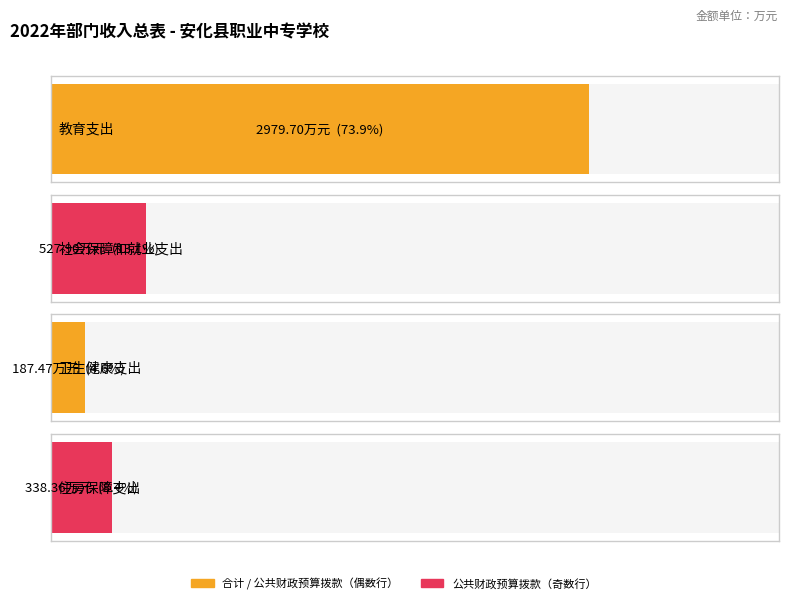

Which series changed the most between 社会保障和就业支出 and 卫生健康支出?

合计